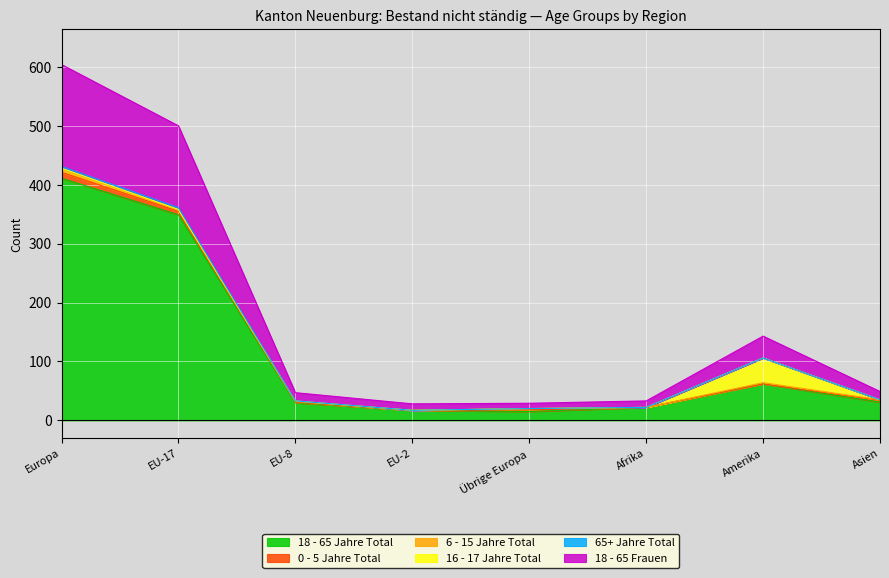

The value of 65+ Jahre Total at Übrige Europa is 18. True or false?

True